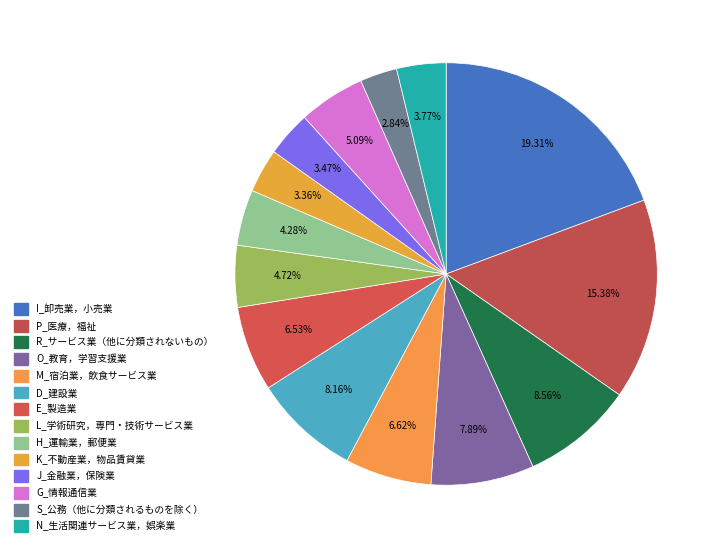

Which has a higher value, E_製造業 or L_学術研究，専門・技術サービス業?

E_製造業